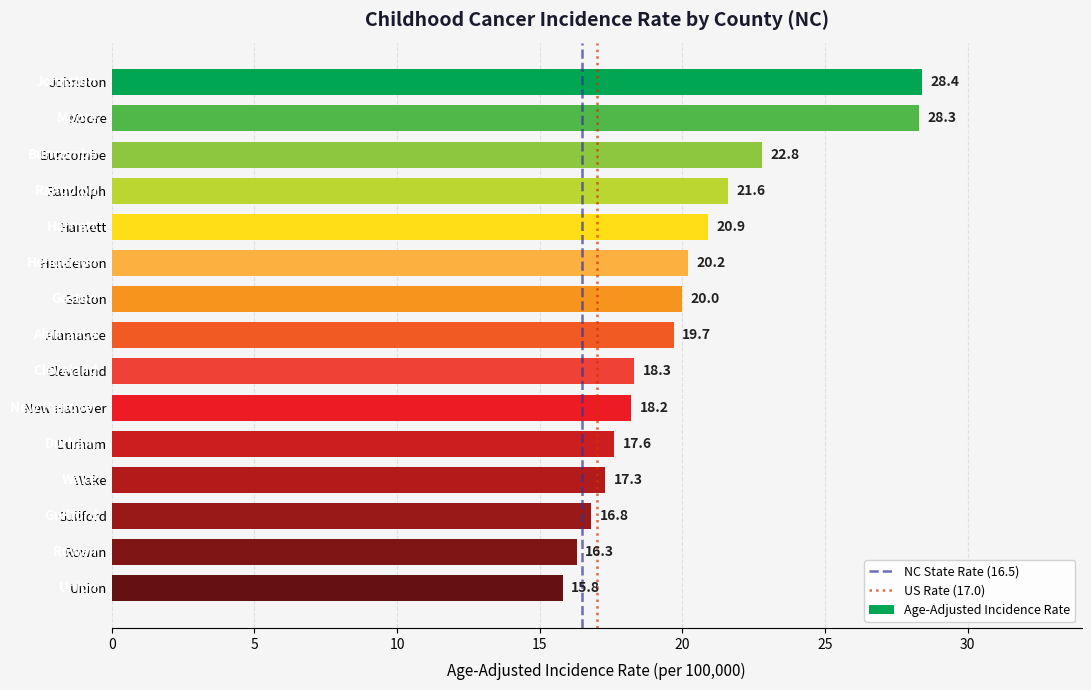

The chart shows a value of 21.6 at Randolph. True or false?

True